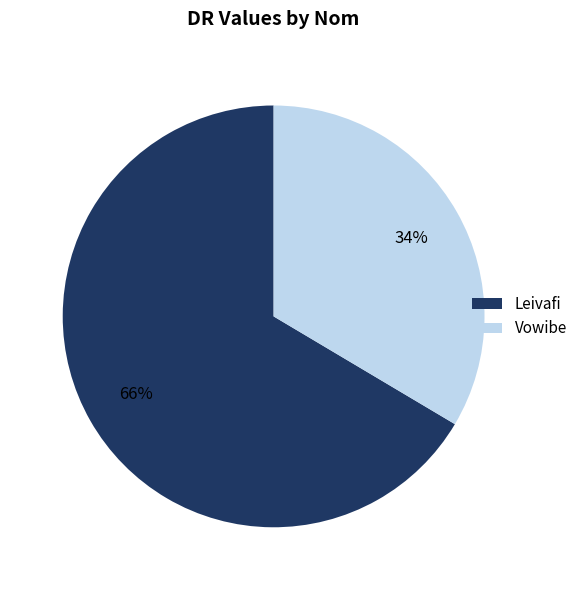

Which category accounts for the majority?

Leivafi